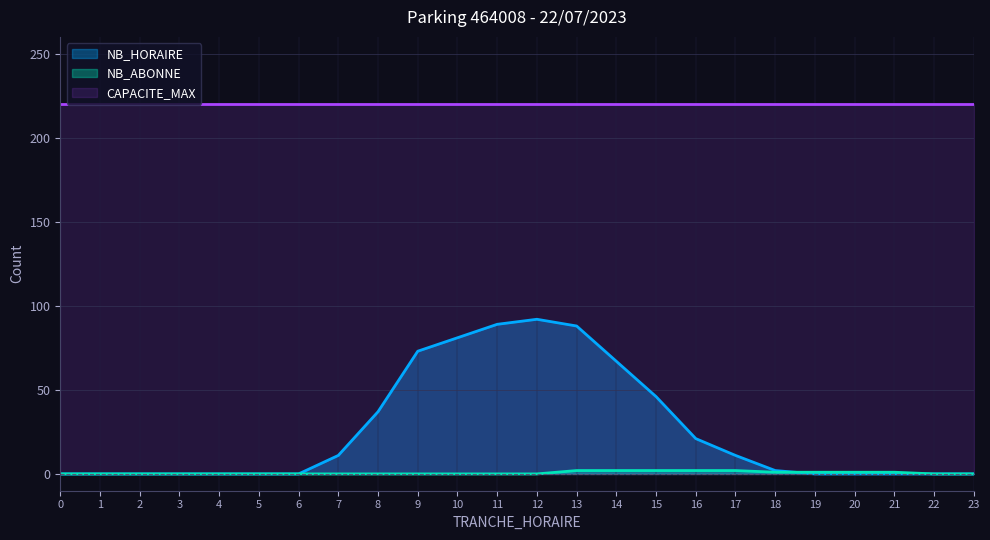

Count the number of categories in the chart.

24